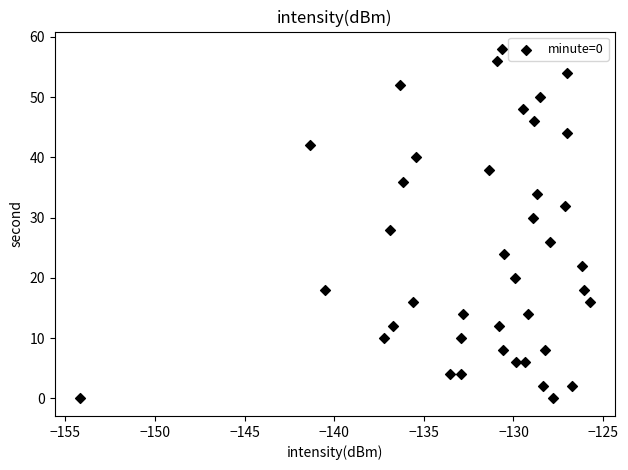

What is the range of Y values (max minus min)?

58